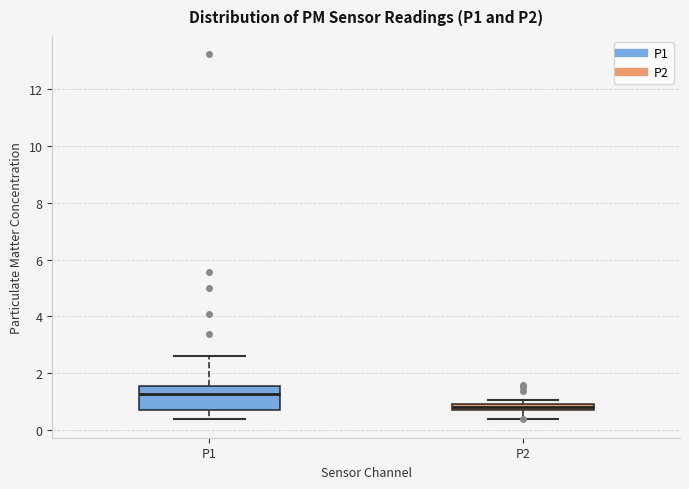

Comparing the boxes themselves (not the whiskers), which one is the tallest?

P1